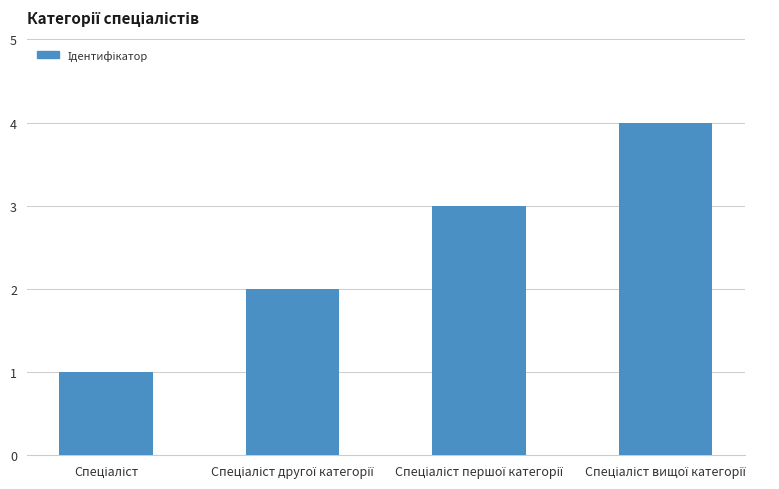

Does the chart contain stacked bars?

No